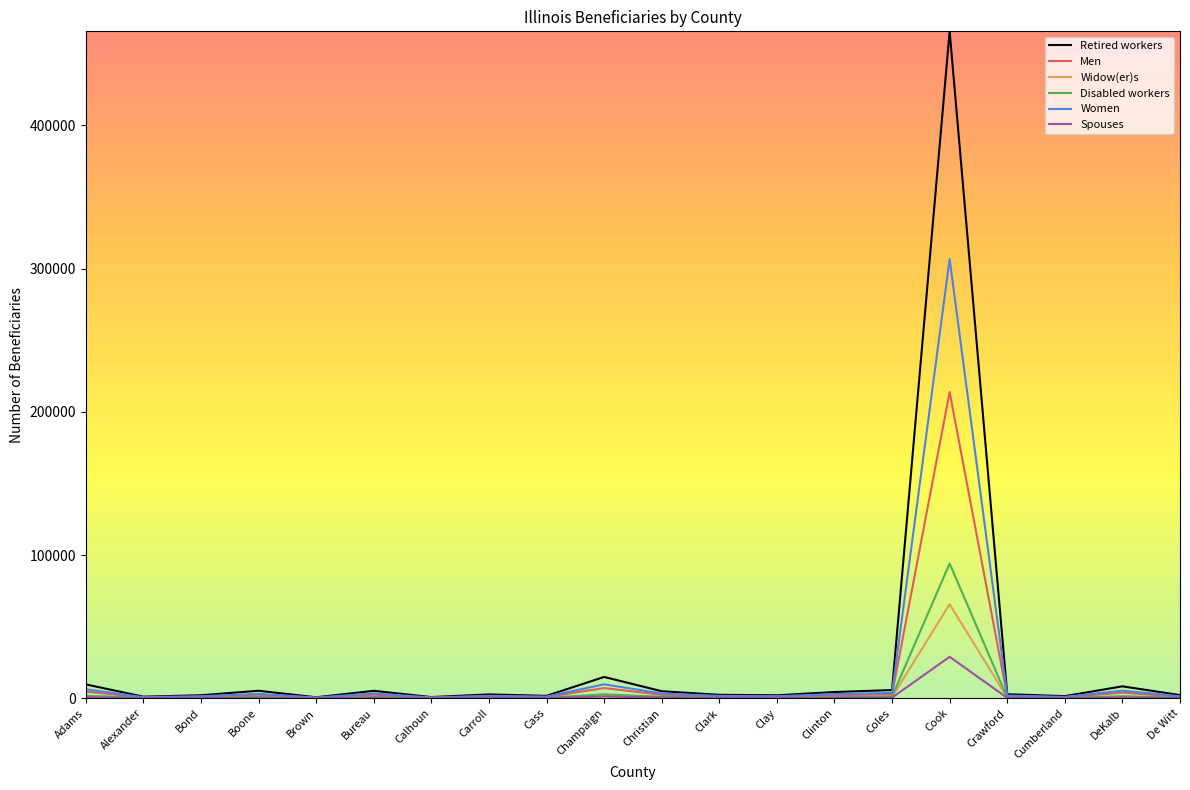

What is the spread (max minus min) of values at Cook?

436800